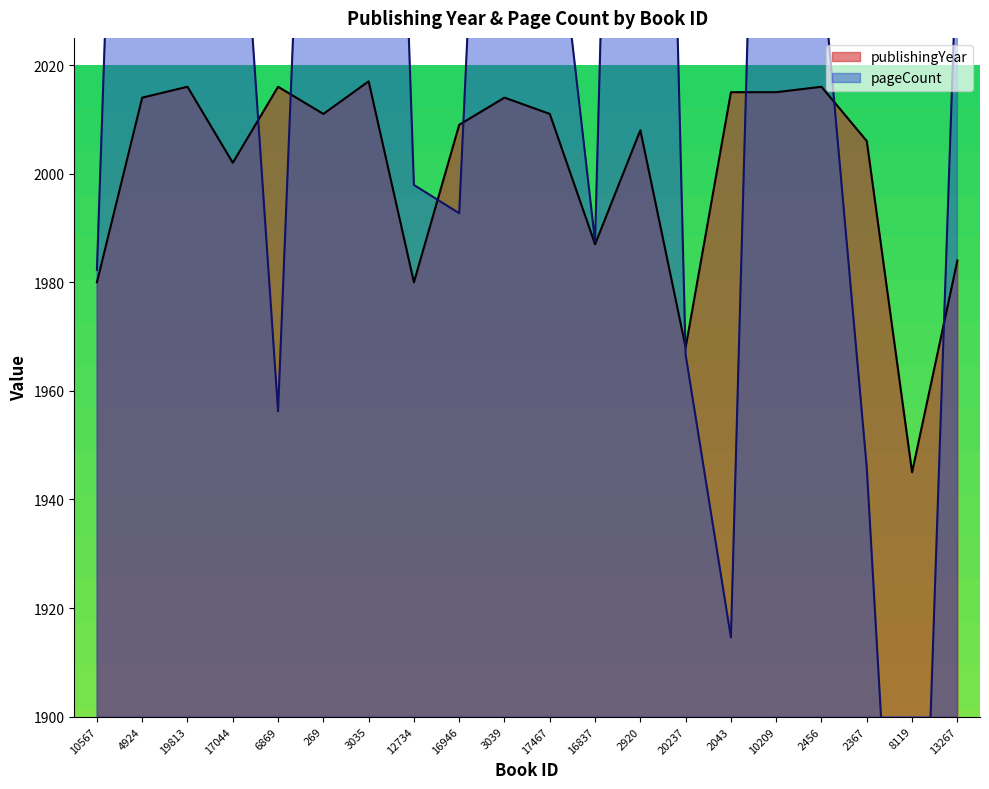

What is the smallest value displayed?

1800.0